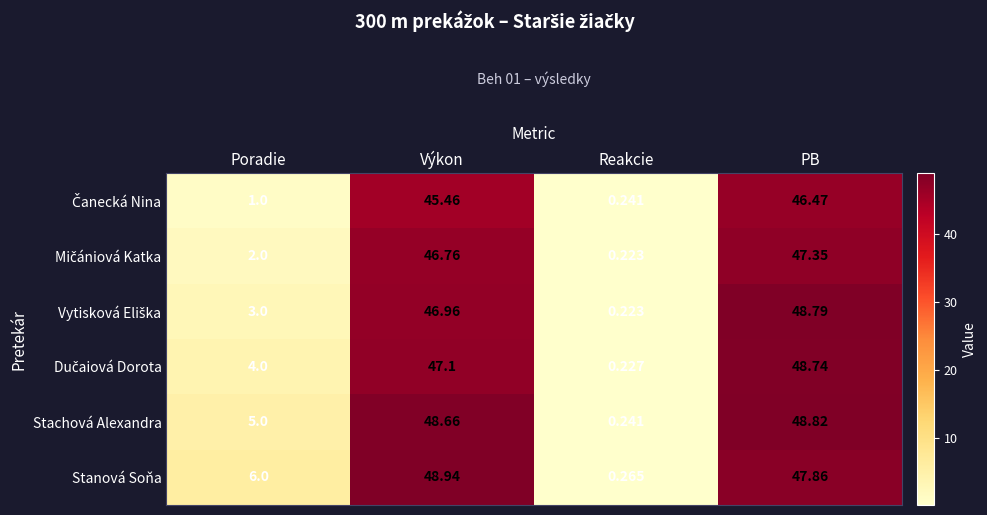

How many data points does each series have?

4